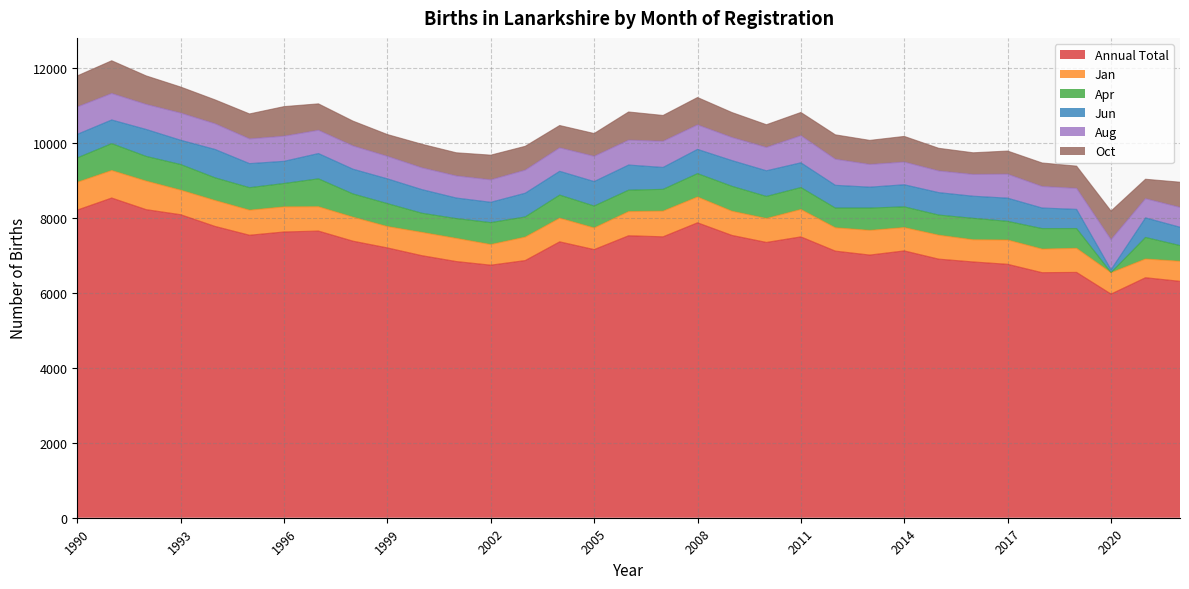

What is the total value across all series at 2017?

9785